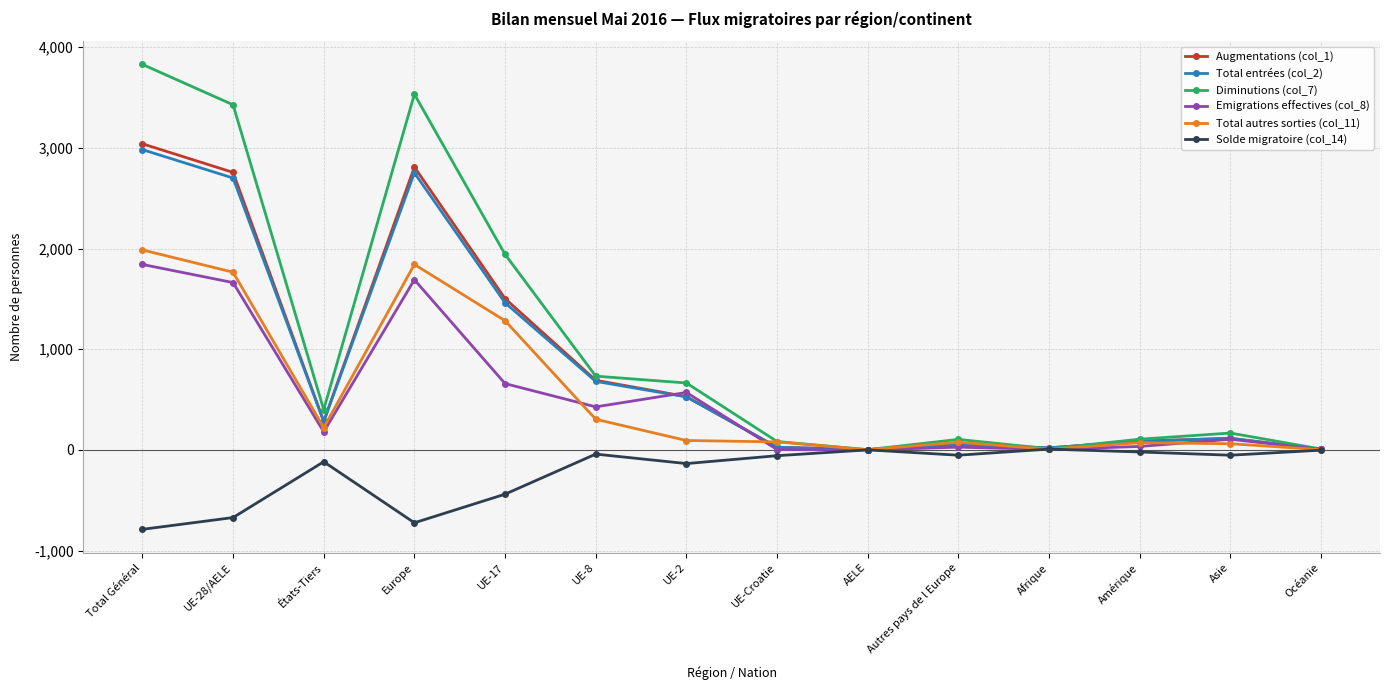

How many lines are shown in the chart?

6